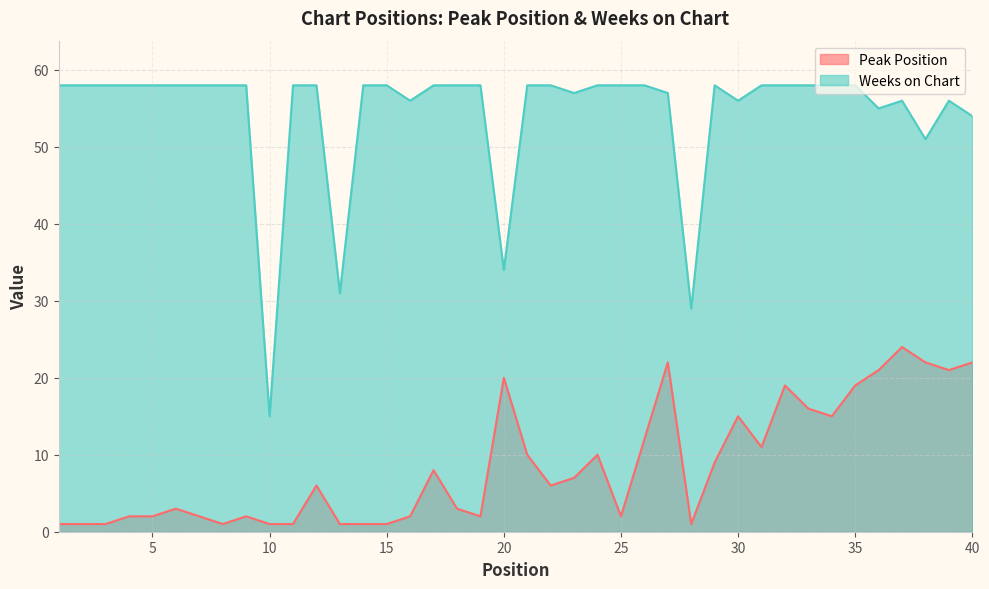

What is the sum of the Peak Position values at 1 and 32?

20